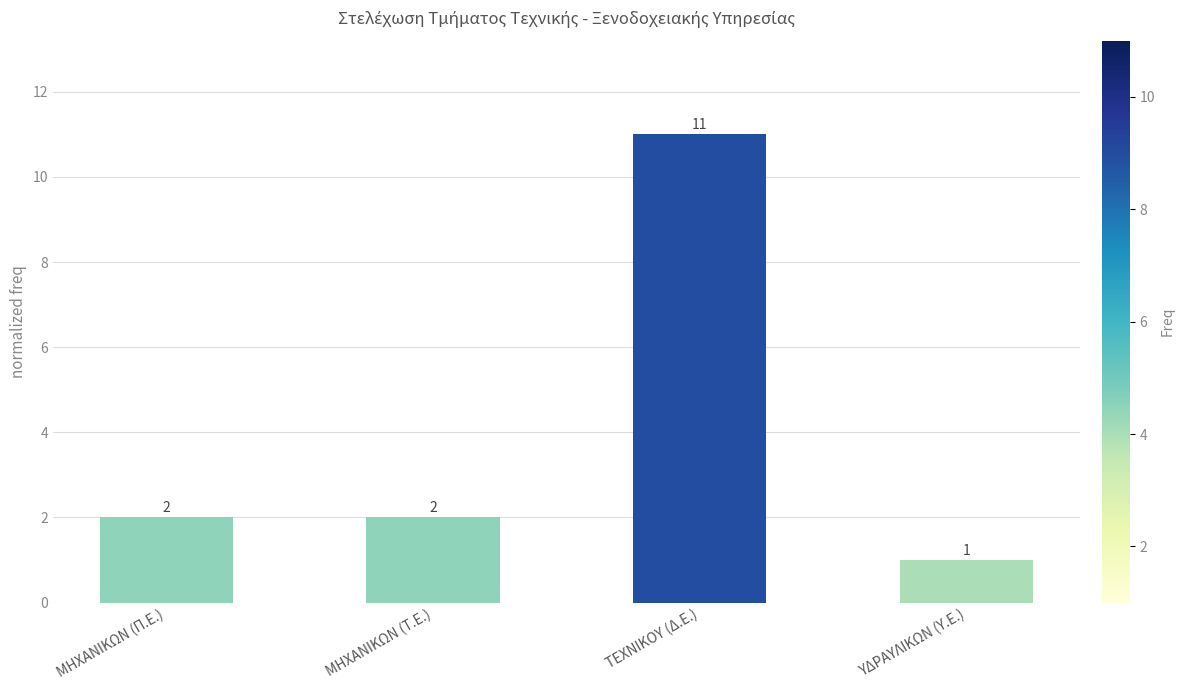

How many values are between 2 and 11?

3